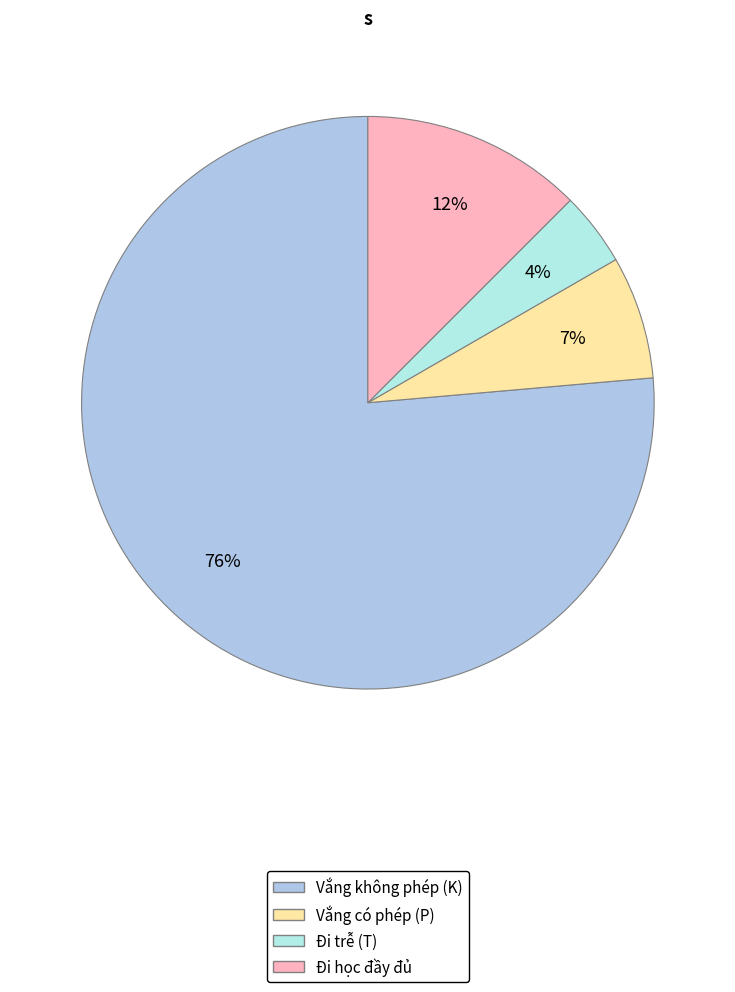

Is there any slice that represents more than half of the pie?

Yes